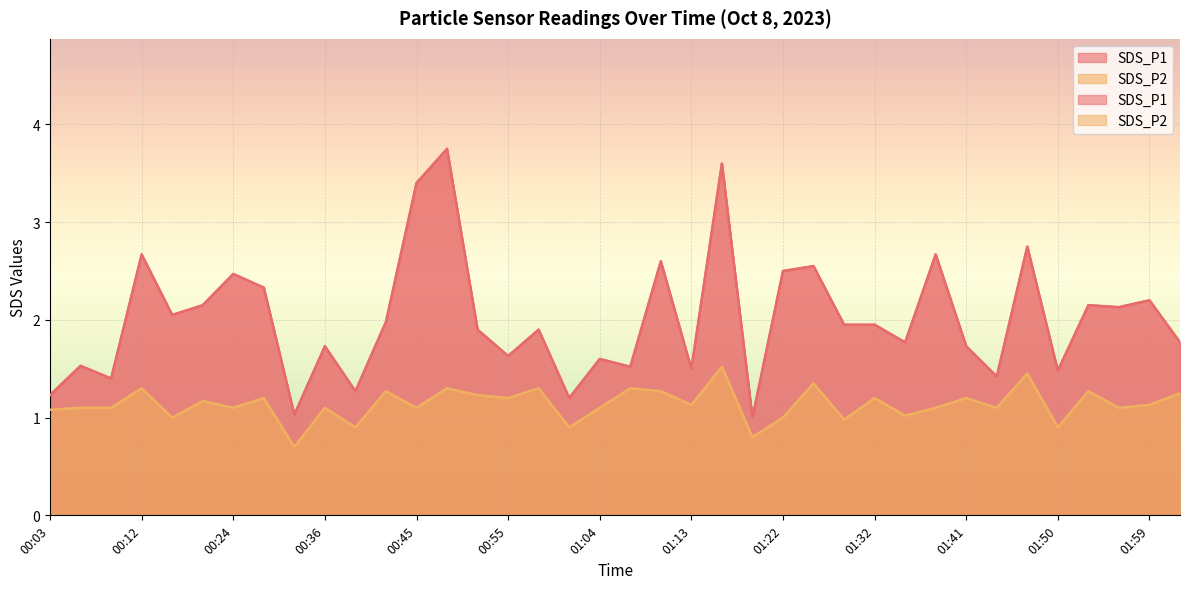

At how many categories does at least one series exceed 3?

3